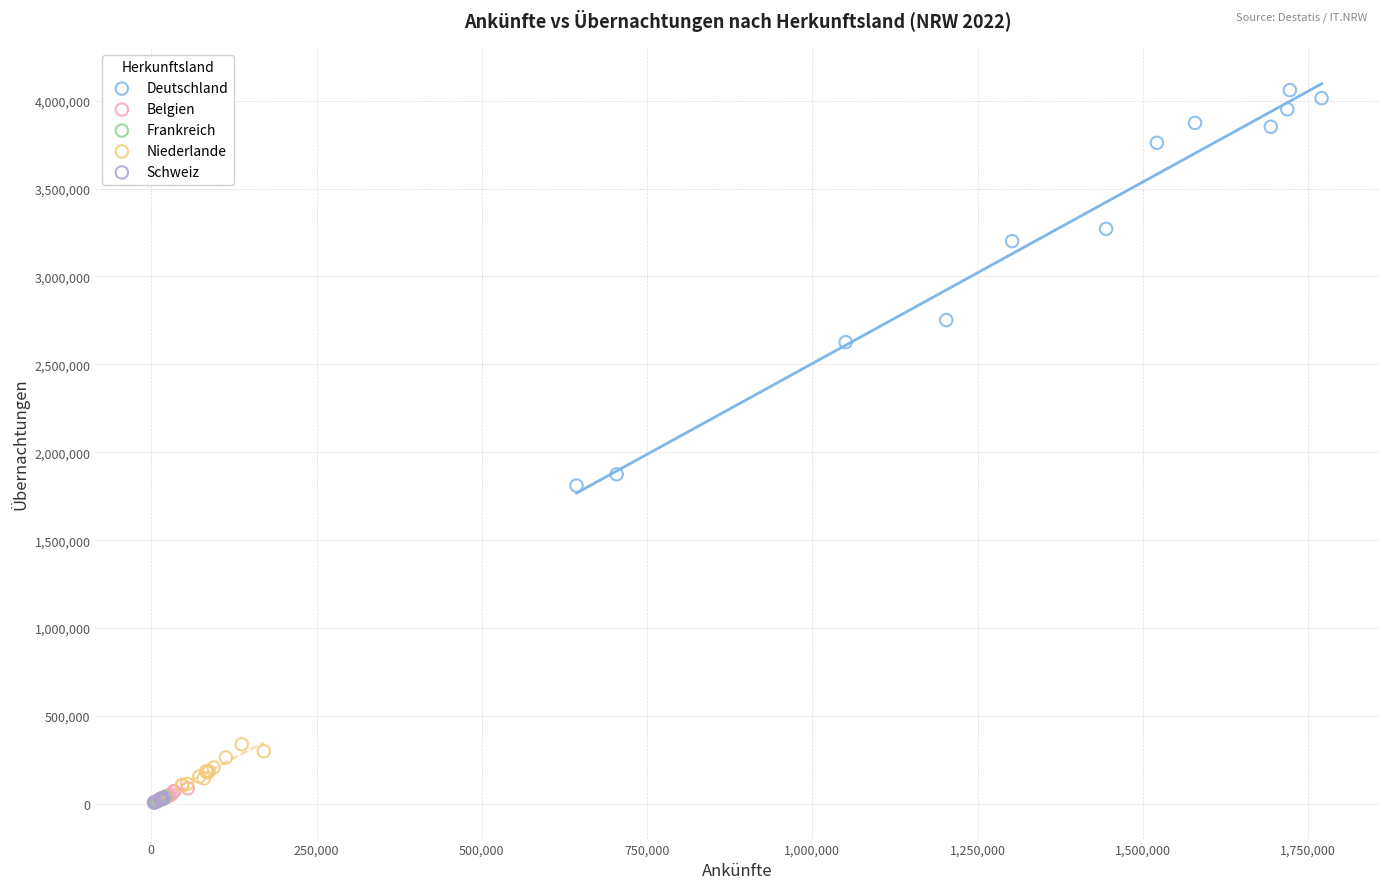

Which series has the largest Y range (max minus min)?

Deutschland